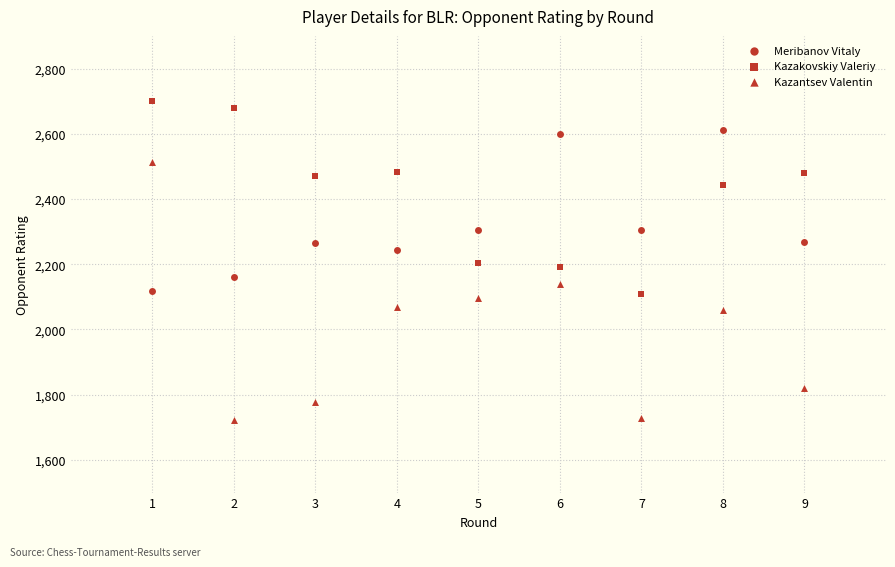

How many points are shown in the scatter plot?

27